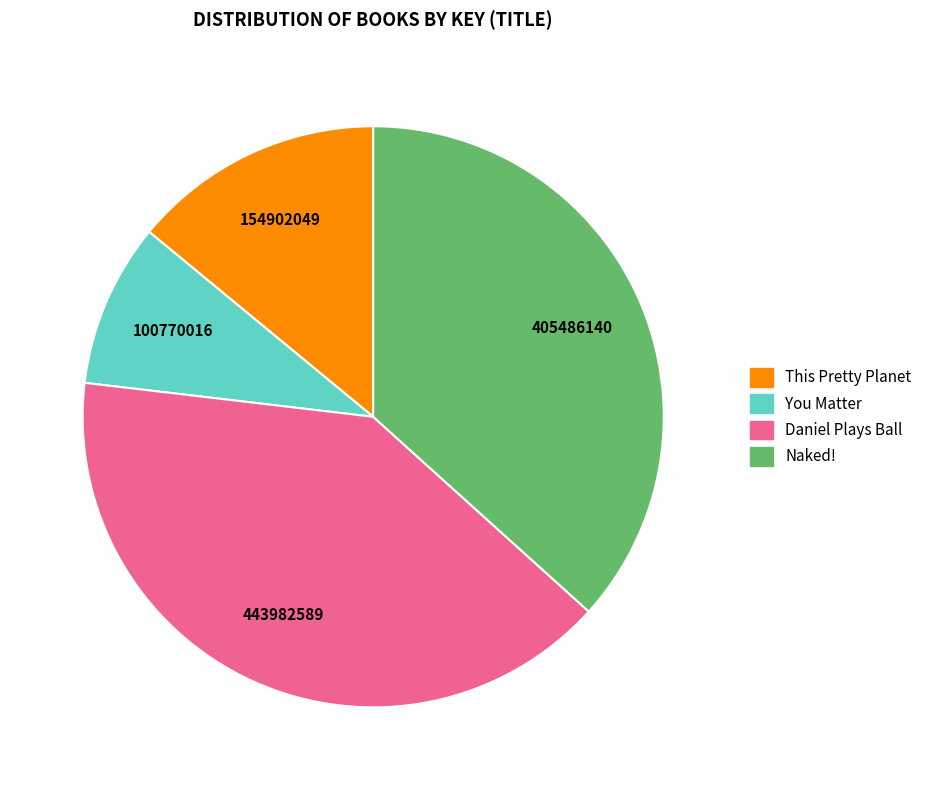

Do Daniel Plays Ball and You Matter together represent more than half of the pie?

No